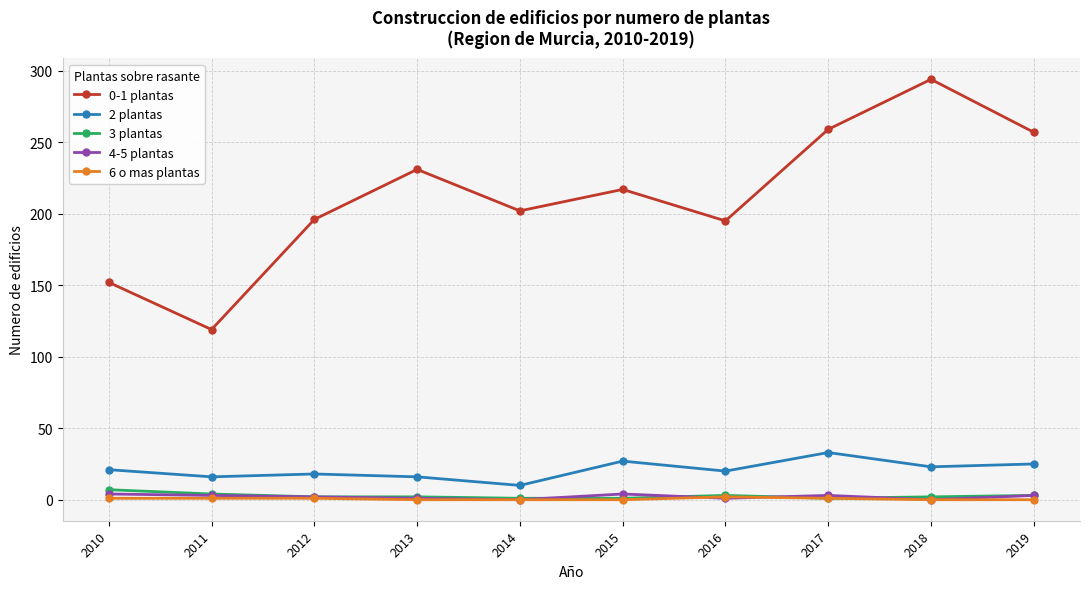

What is the spread (max minus min) of values at 2011?

118